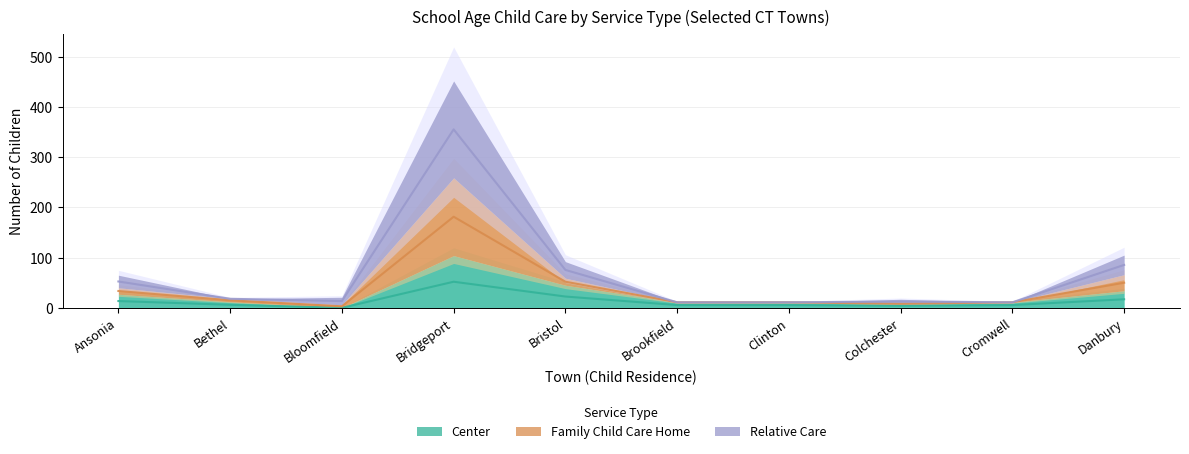

Where is Relative Care nearest to the value 92?

Bristol